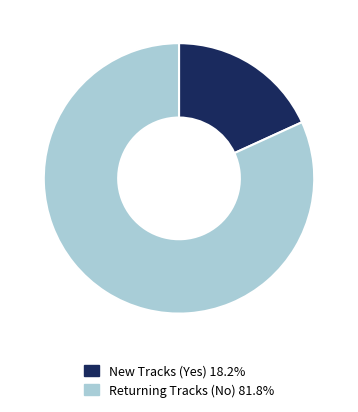

Is there a majority slice in this chart?

Yes